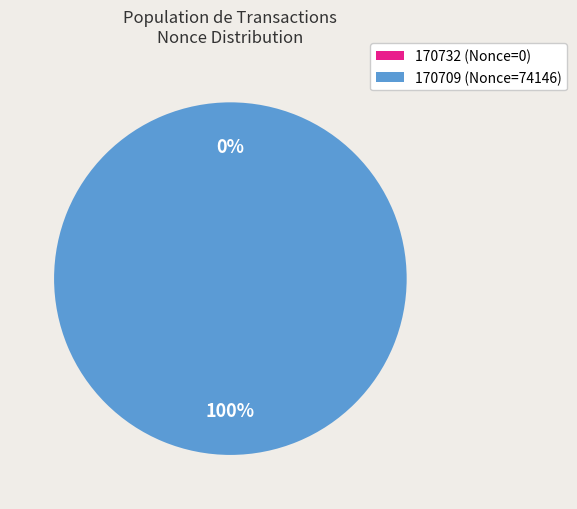

To the nearest percent, what portion does 170709 represent?

100%